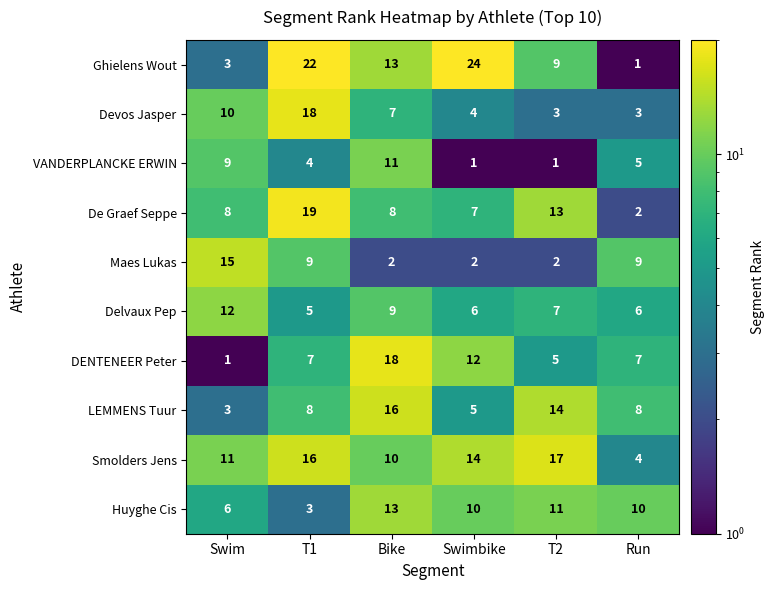

Between Swim and Swimbike, which series saw the biggest shift?

Ghielens Wout